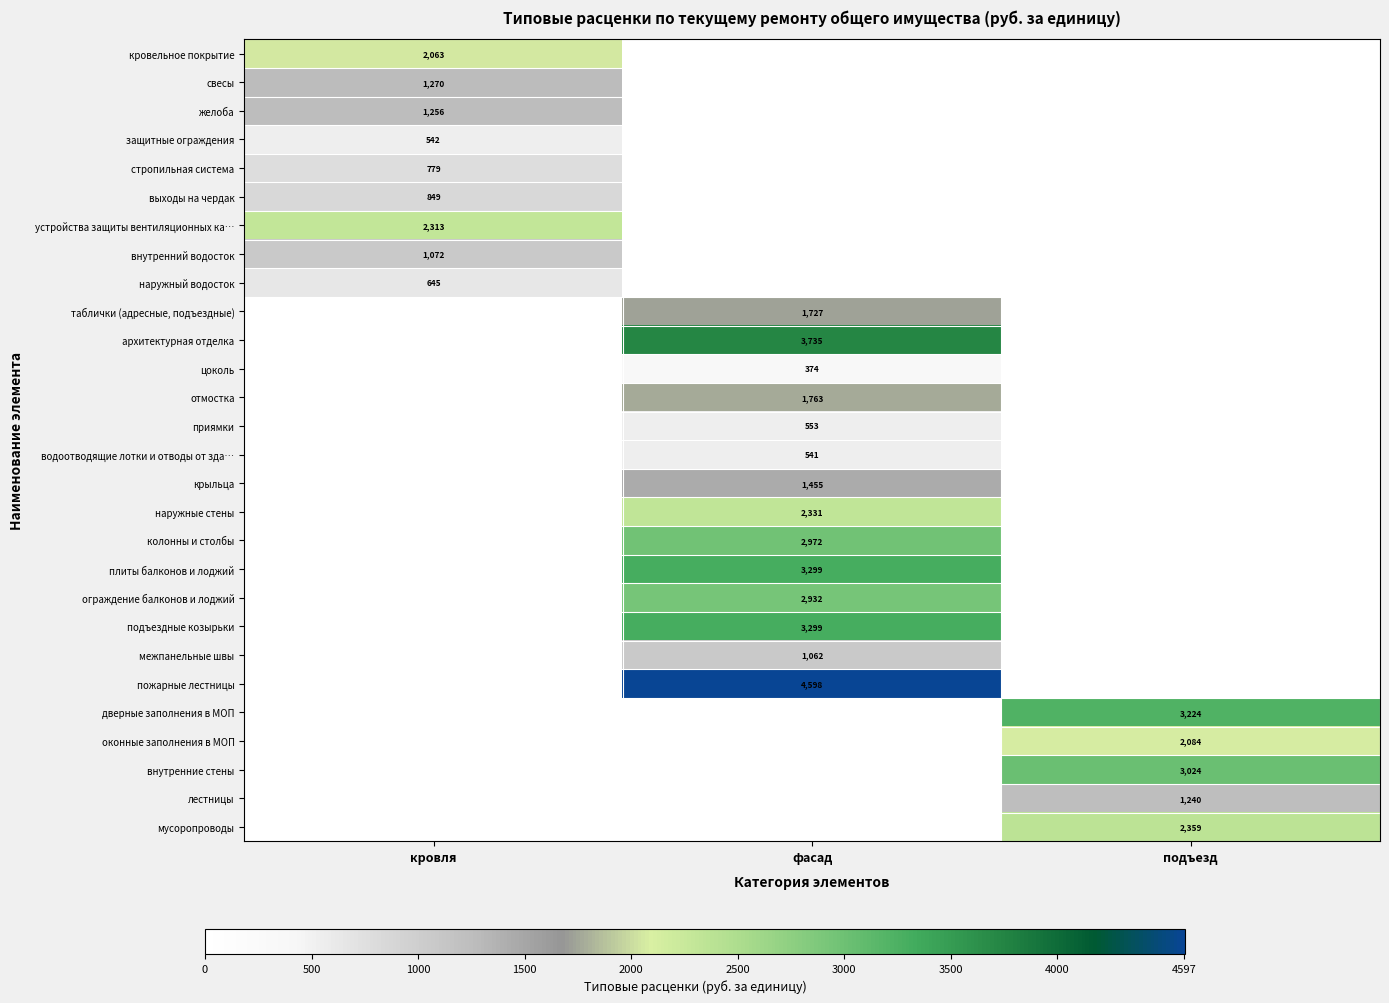

Is it true that архитектурная отделка equals 3735 at фасад?

True